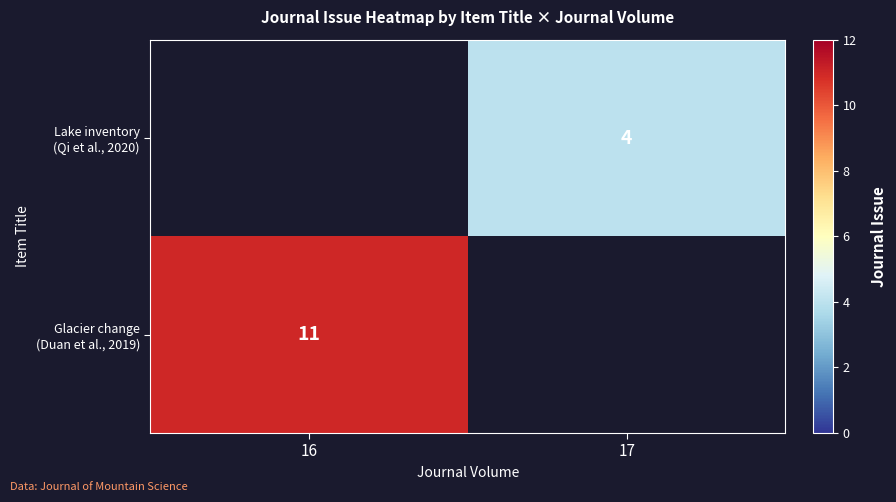

How many data points does each series have?

2